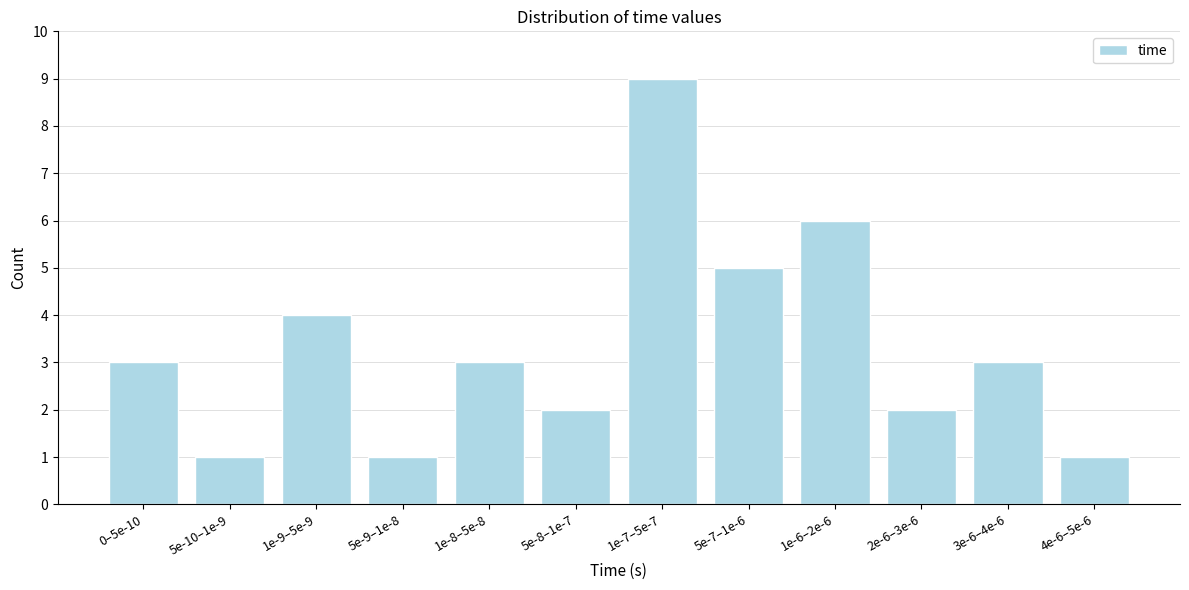

Reading left to right, extract all data points from this chart.

0–5e-10=3	5e-10–1e-9=1	1e-9–5e-9=4	5e-9–1e-8=1	1e-8–5e-8=3	5e-8–1e-7=2	1e-7–5e-7=9	5e-7–1e-6=5	1e-6–2e-6=6	2e-6–3e-6=2	3e-6–4e-6=3	4e-6–5e-6=1